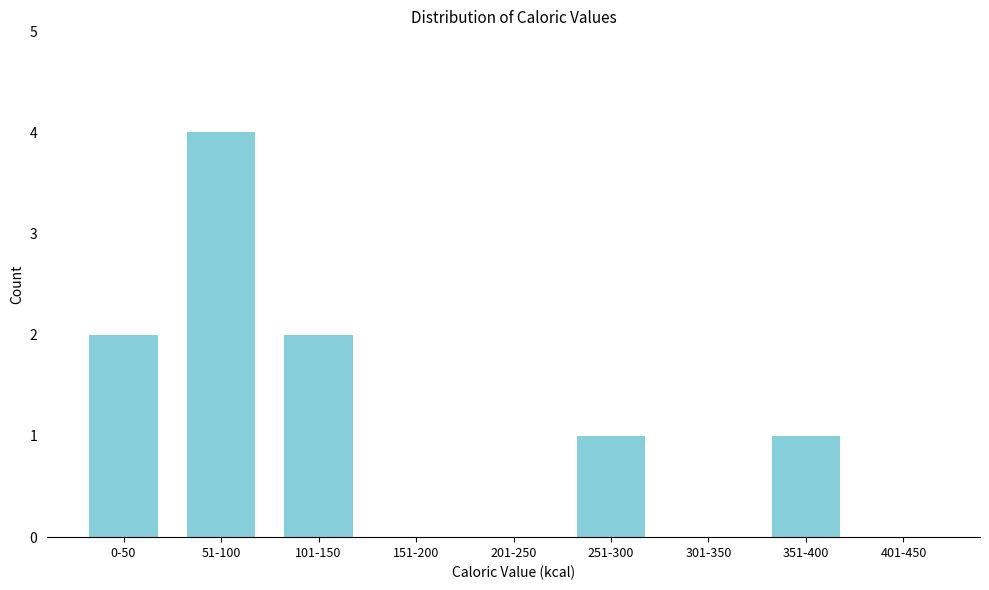

Reading left to right, list all the values displayed in this chart.

0-50=2	51-100=4	101-150=2	151-200=0	201-250=0	251-300=1	301-350=0	351-400=1	401-450=0